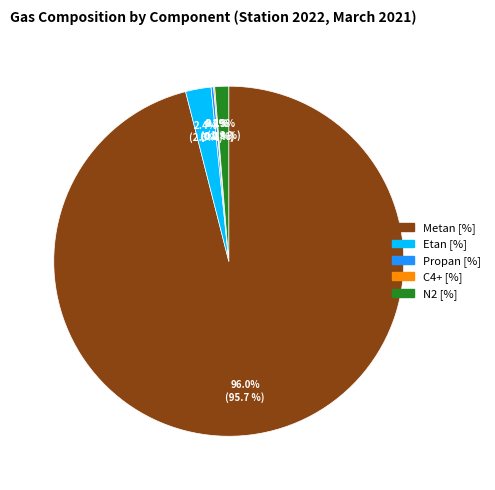

Is there any slice that represents more than half of the pie?

Yes